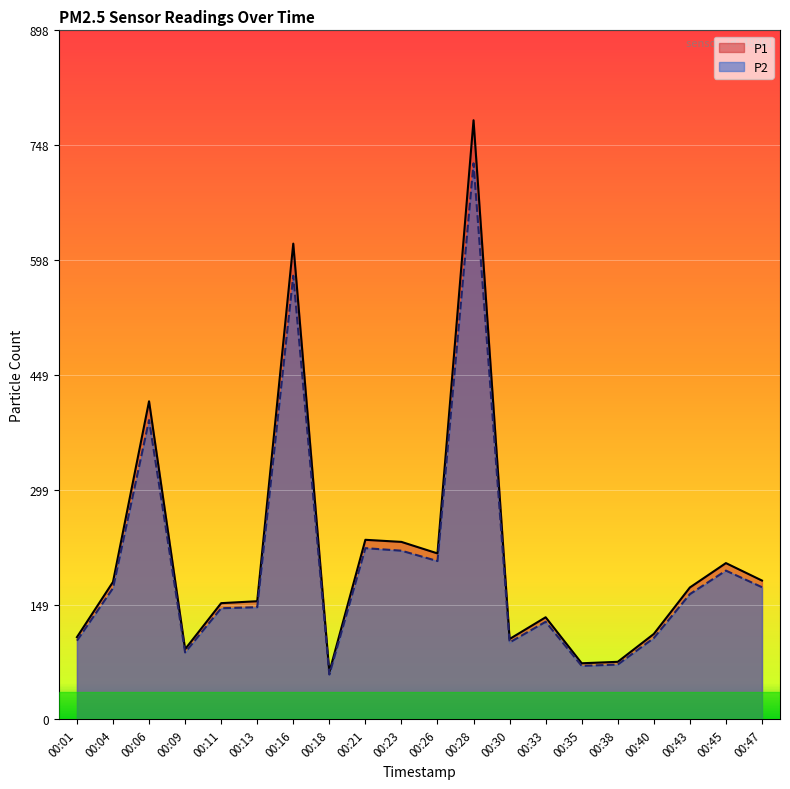

Reading right to left, transcribe all the data shown in this chart.

P1: 181.1	203.9	172.1	111.5	75.2	73.3	133.3	104.9	781.3	216.5	231.5	234.3	61.7	620.4	154.2	151.7	91.7	414.9	179.3	107.3
P2: 172.5	194.1	163.4	106.2	71.6	69.9	127.4	100.4	725.1	206.5	220.1	223.4	58.6	578.5	146.4	145.1	87.4	390.4	171.2	102.7